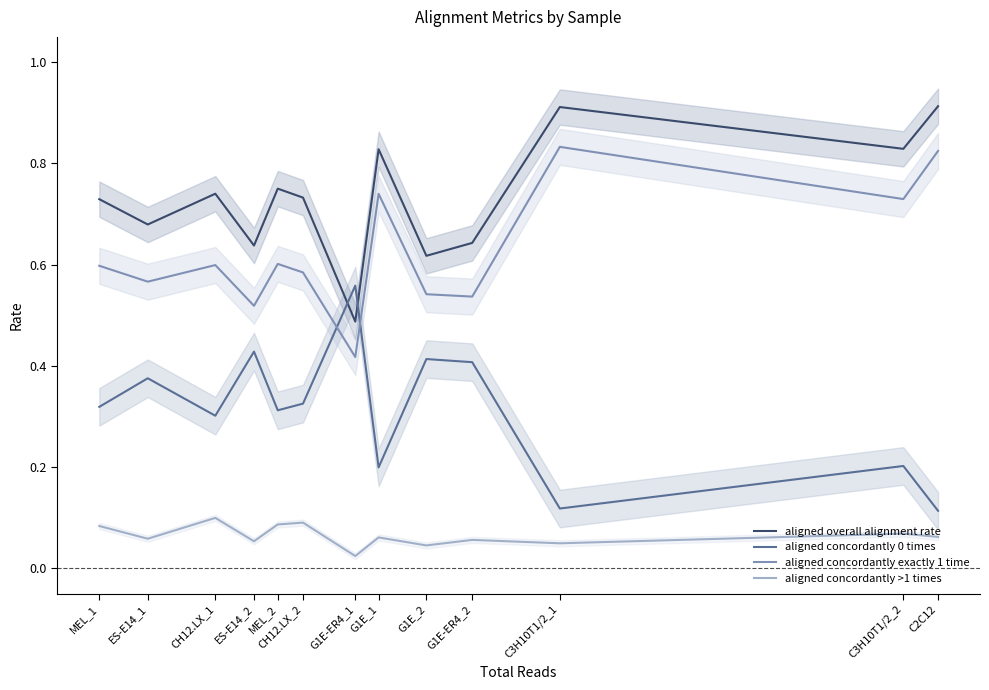

What are all the series names shown in the legend?

aligned overall alignment rate, aligned concordantly 0 times, aligned concordantly exactly 1 time, aligned concordantly >1 times